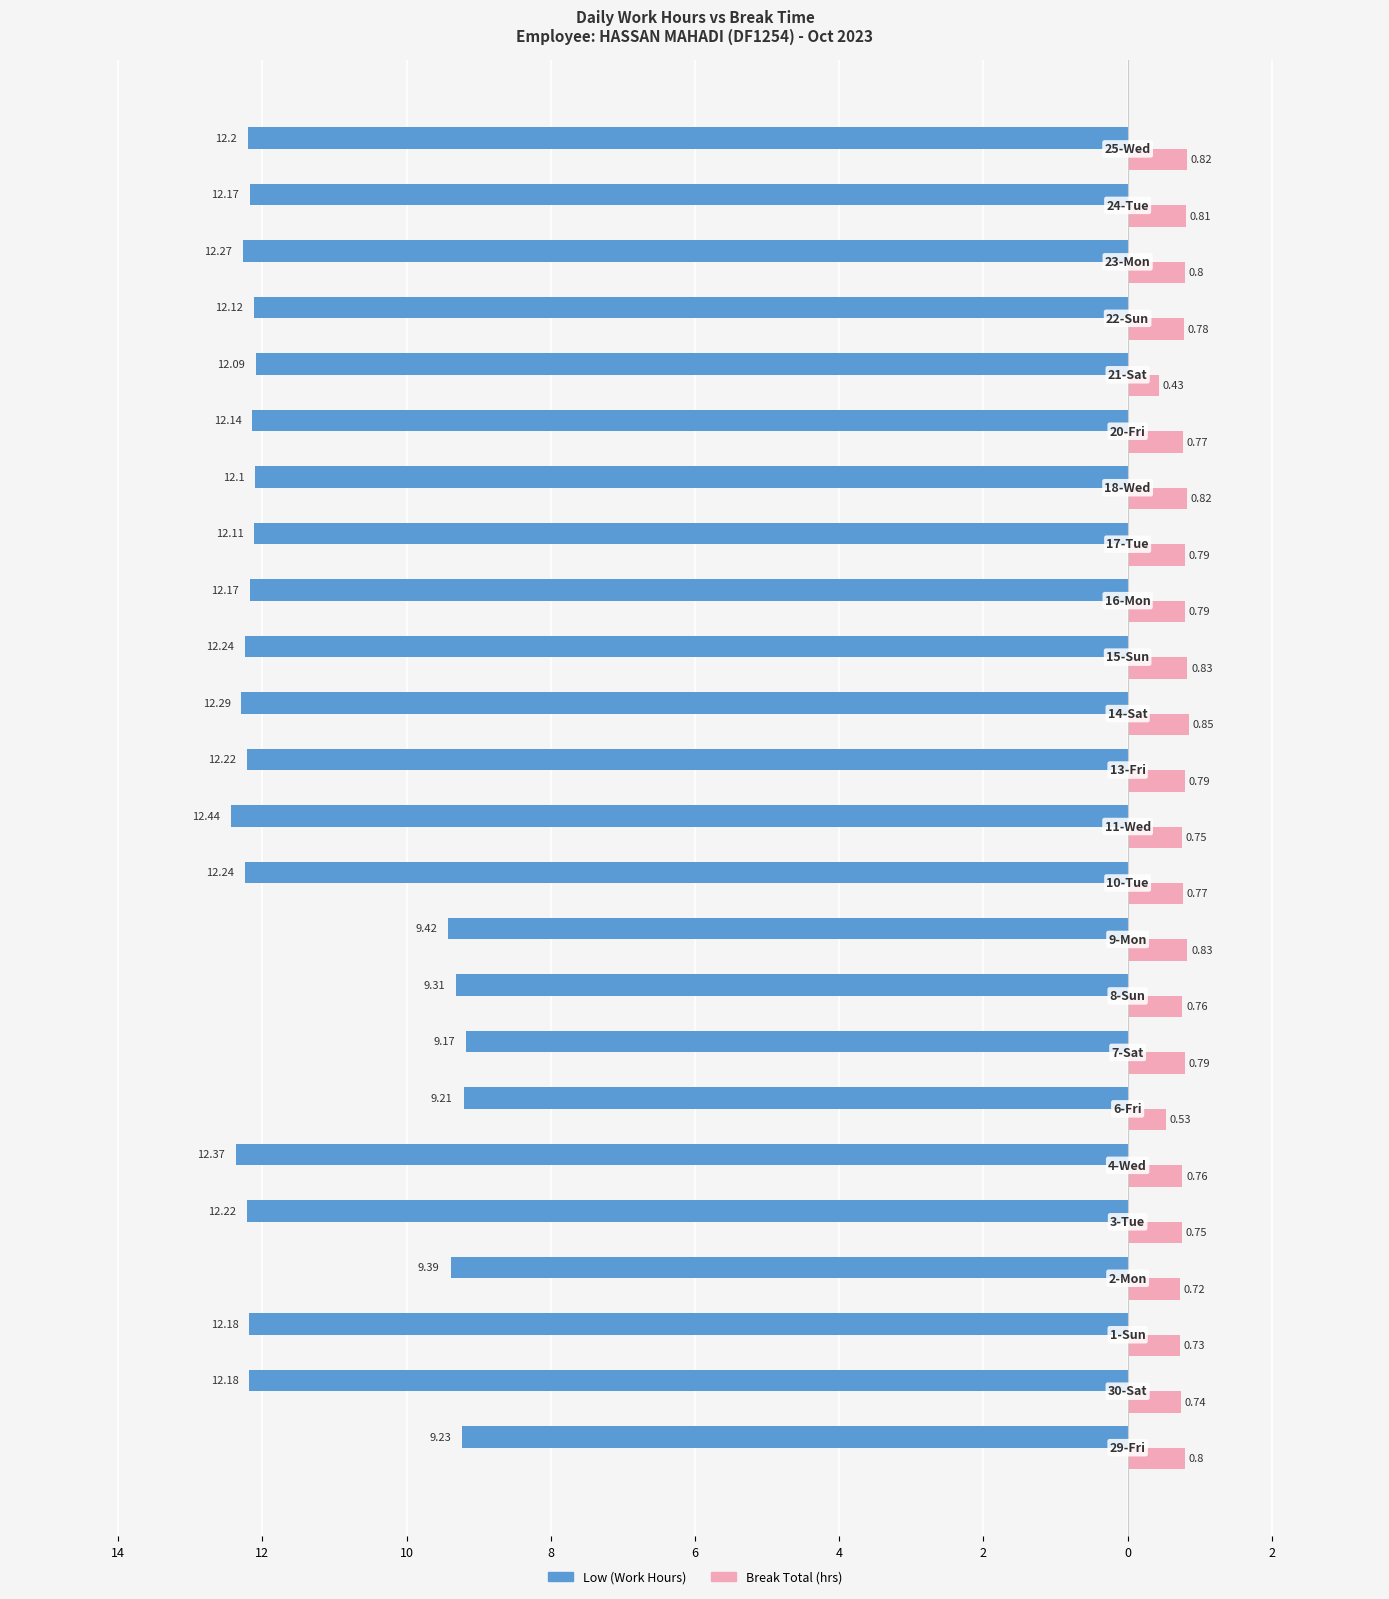

What are all the series names shown in the legend?

Low (Work Hours), Break Total (hrs)